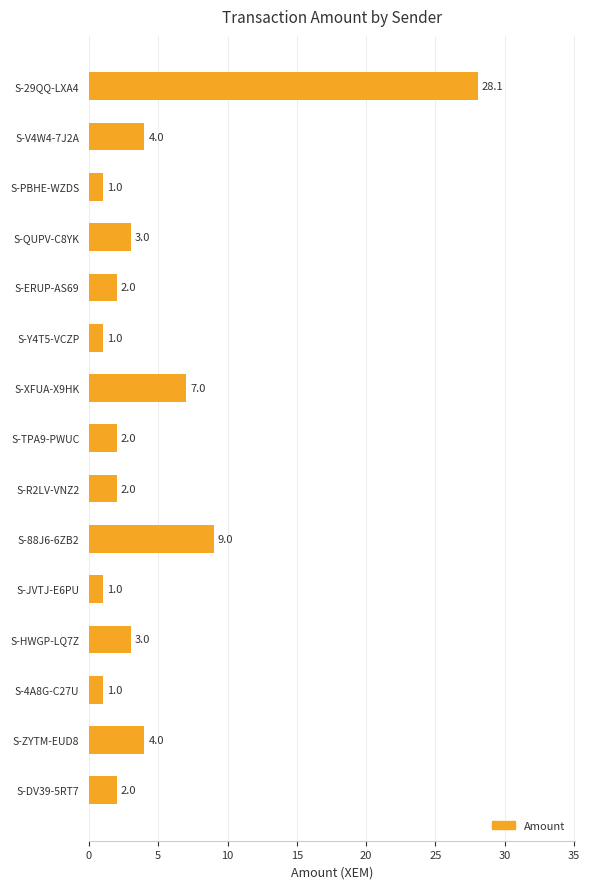

Approximately how many times larger is the value at S-DV39-5RT7 compared to S-4A8G-C27U?

2.0